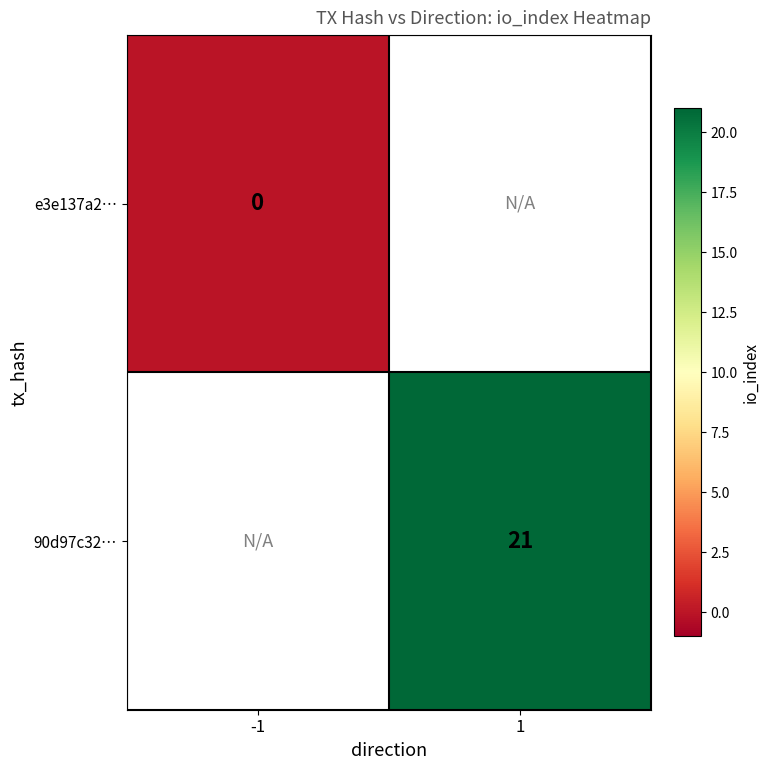

The 90d97c32… series shows 21 at 1. True or false?

True